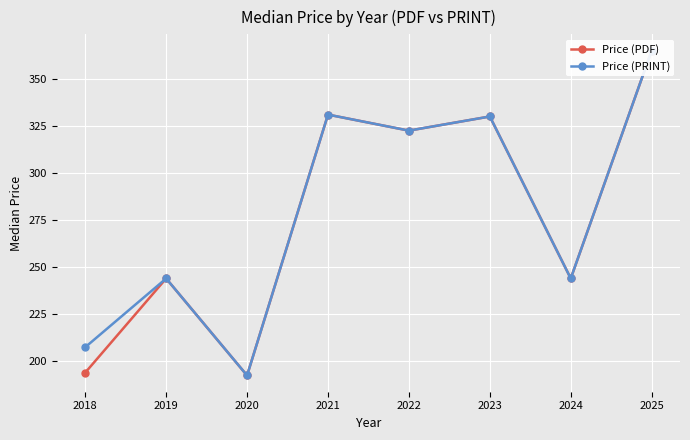

True or false: Price (PDF) and Price (PRINT) cross at least once.

False